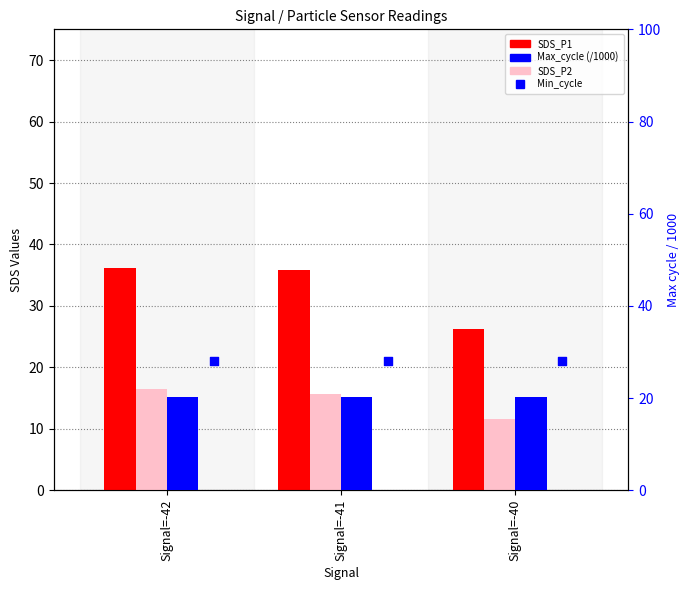

What are all the series names shown in the legend?

SDS_P1, SDS_P2, Max_cycle (/1000), Min_cycle